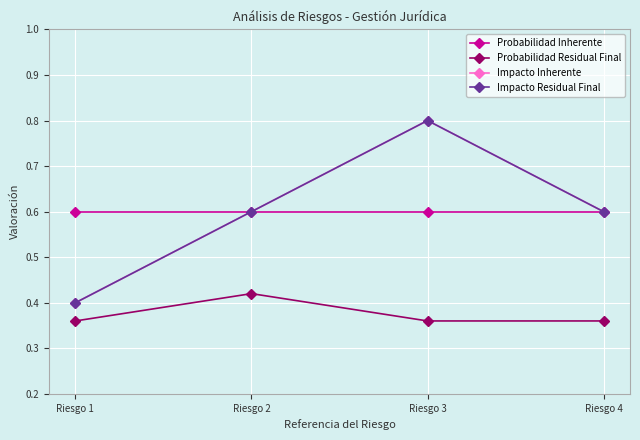

True or false: Probabilidad Residual Final and Probabilidad Inherente cross at least once.

False